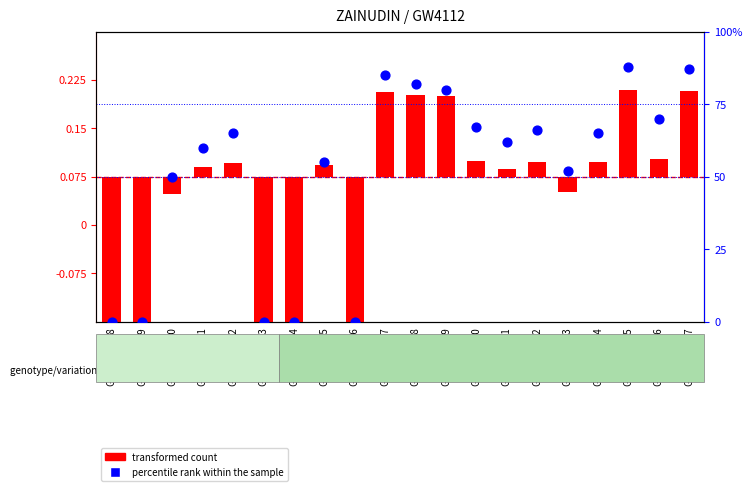

What are all the series names shown in the legend?

transformed count, percentile rank within the sample